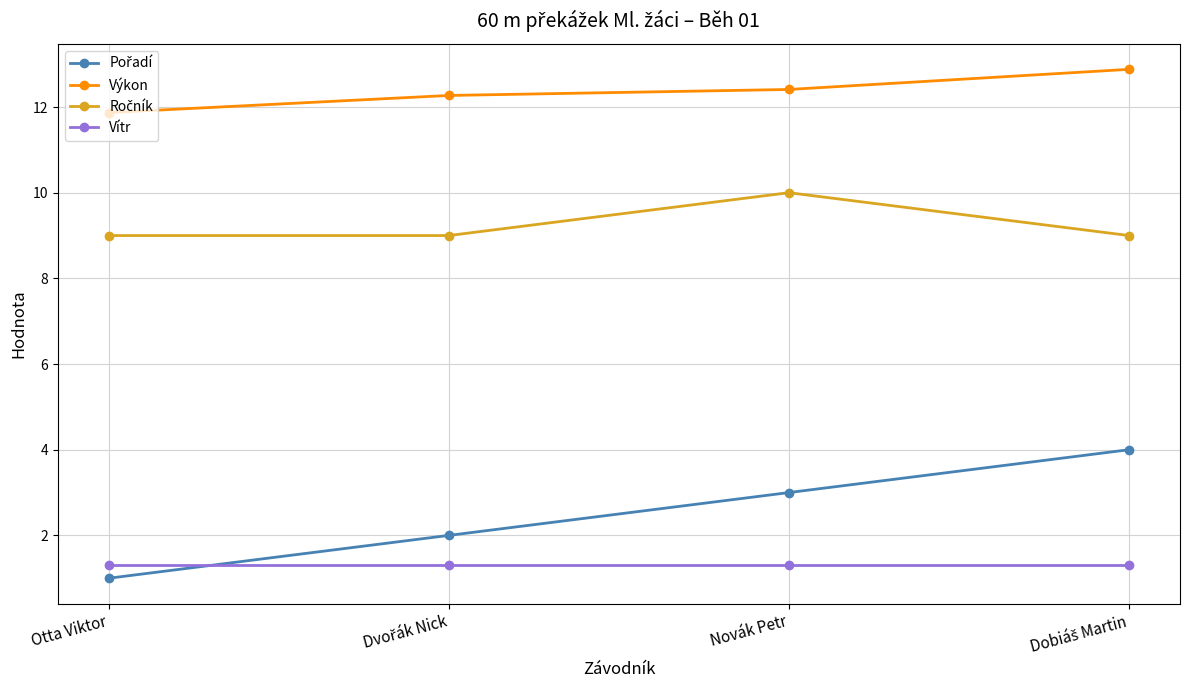

What is the label of the 2nd point from the right?

Novák Petr